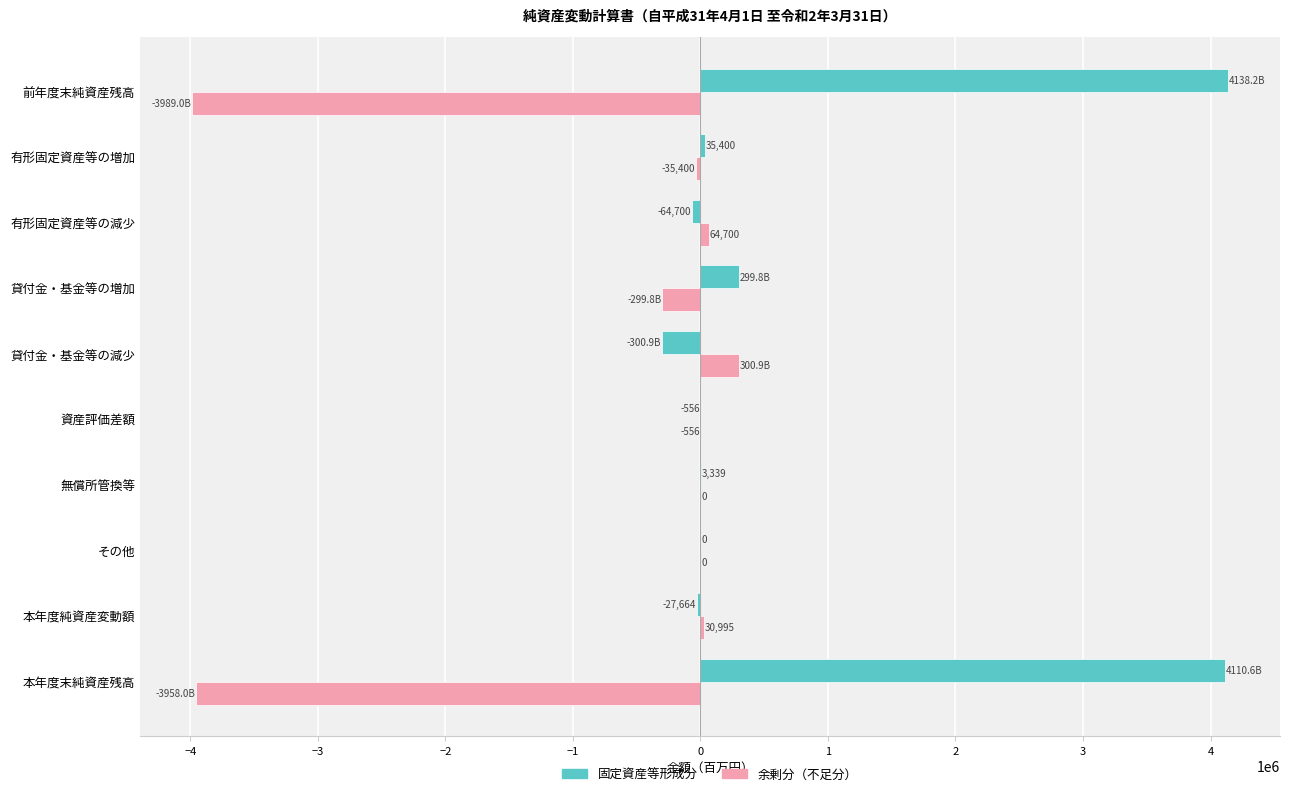

Is it true that 余剰分（不足分） equals 2179453 at その他?

False